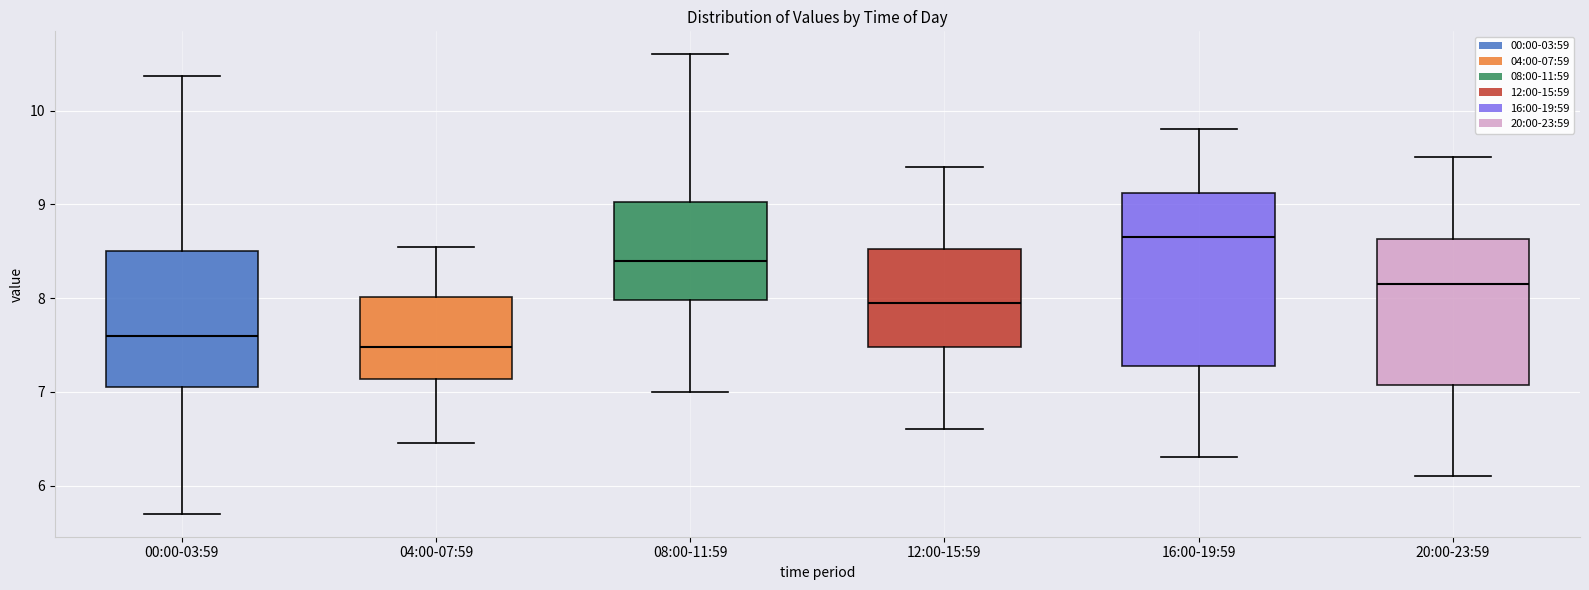

Which box's median line is the lowest?

04:00-07:59